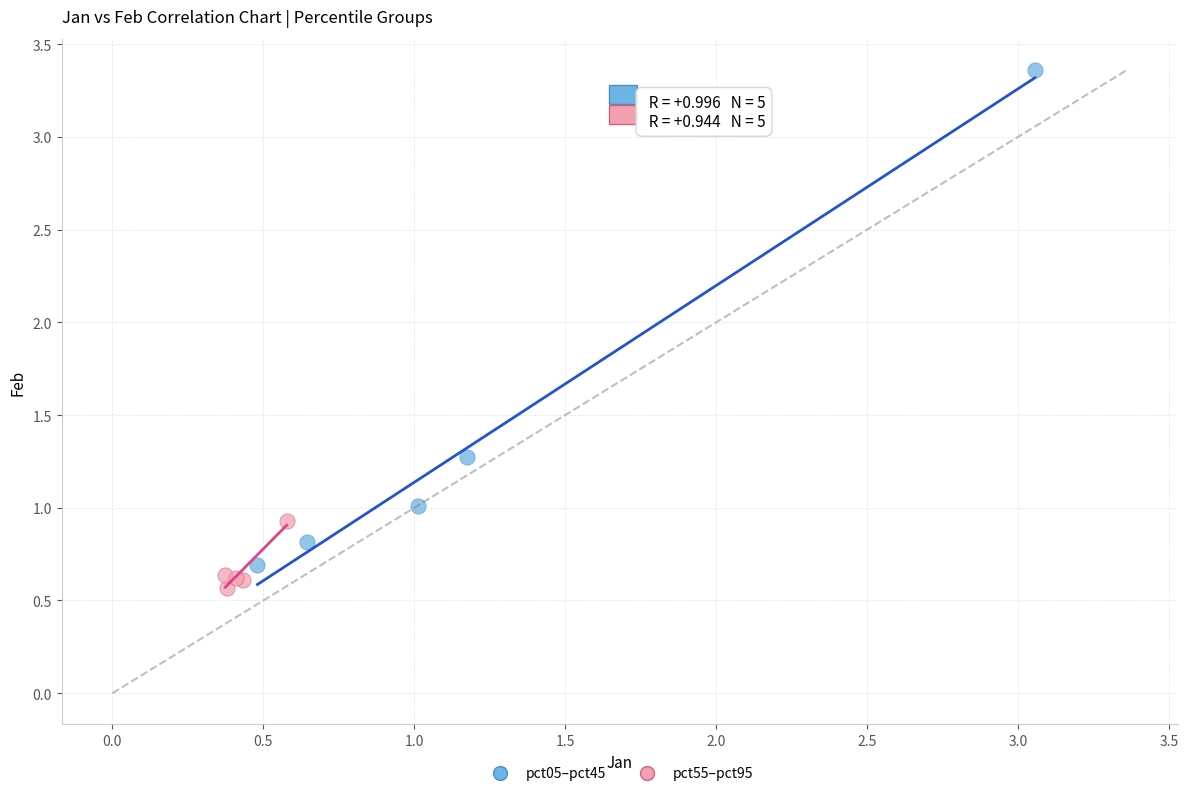

Which series contains the lowest Y value?

pct55–pct95